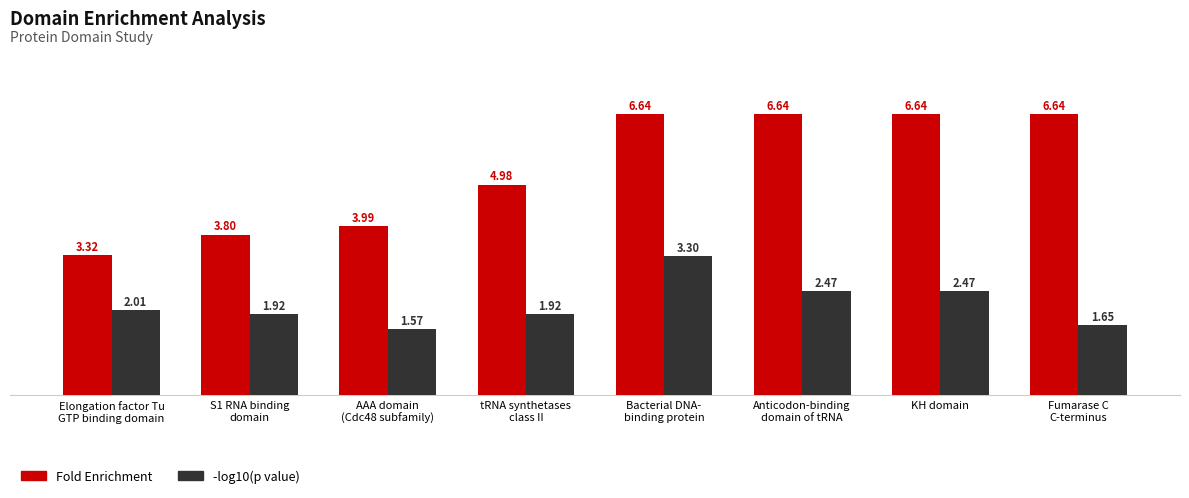

At which label does -log10(p value) reach its peak?

Bacterial DNA-
binding protein